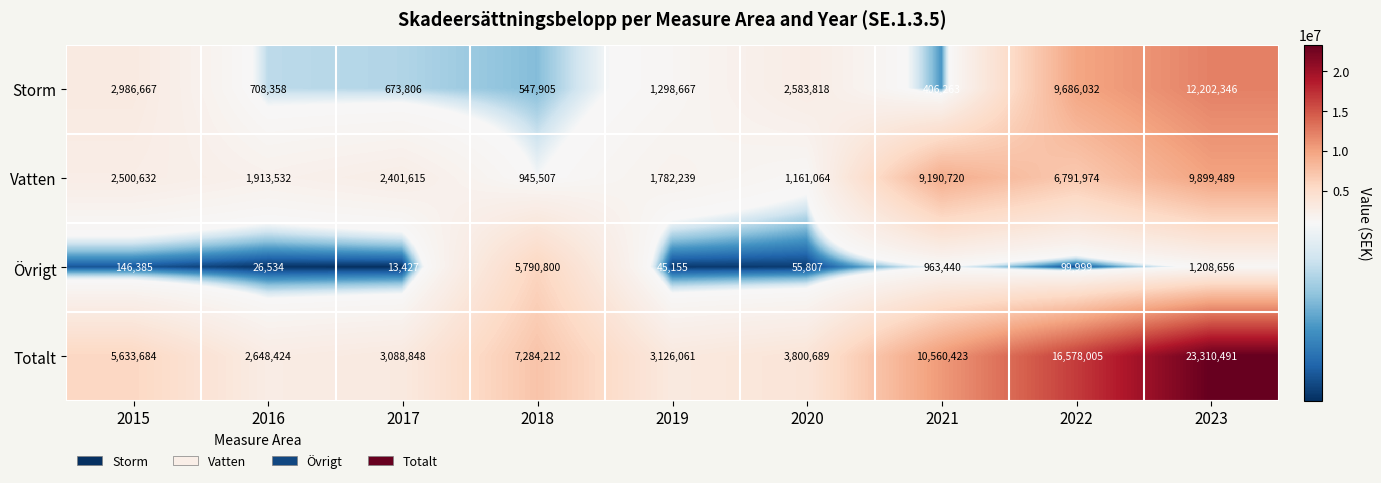

The Totalt series shows 10342992 at 2018. True or false?

False